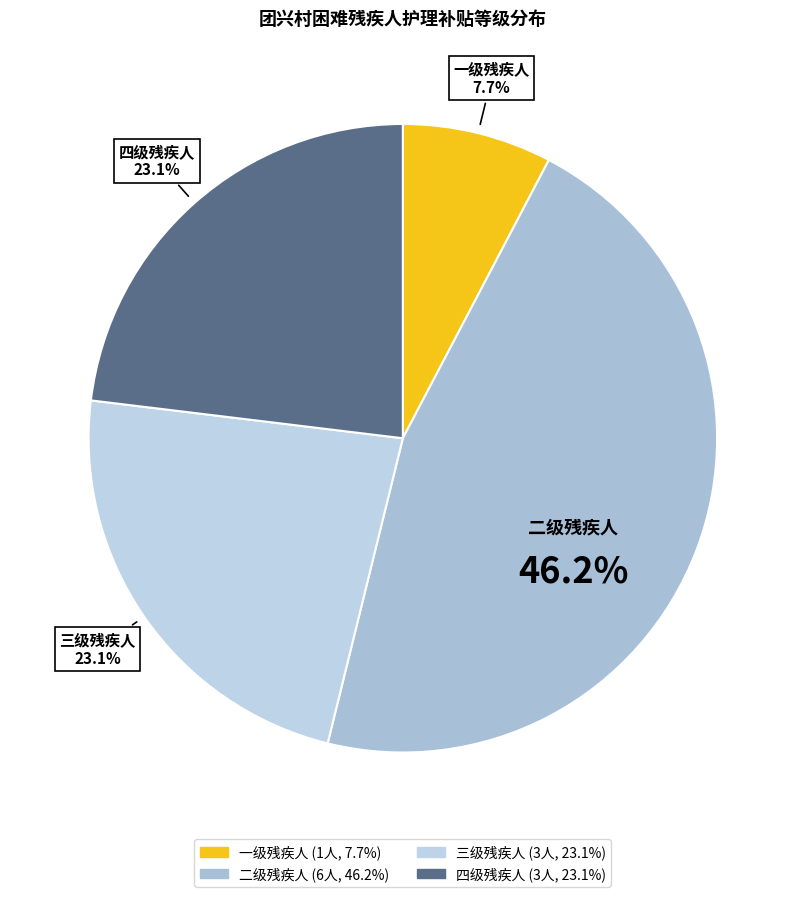

Combined, what portion of the pie is 三级残疾人 and 一级残疾人?

30.8%